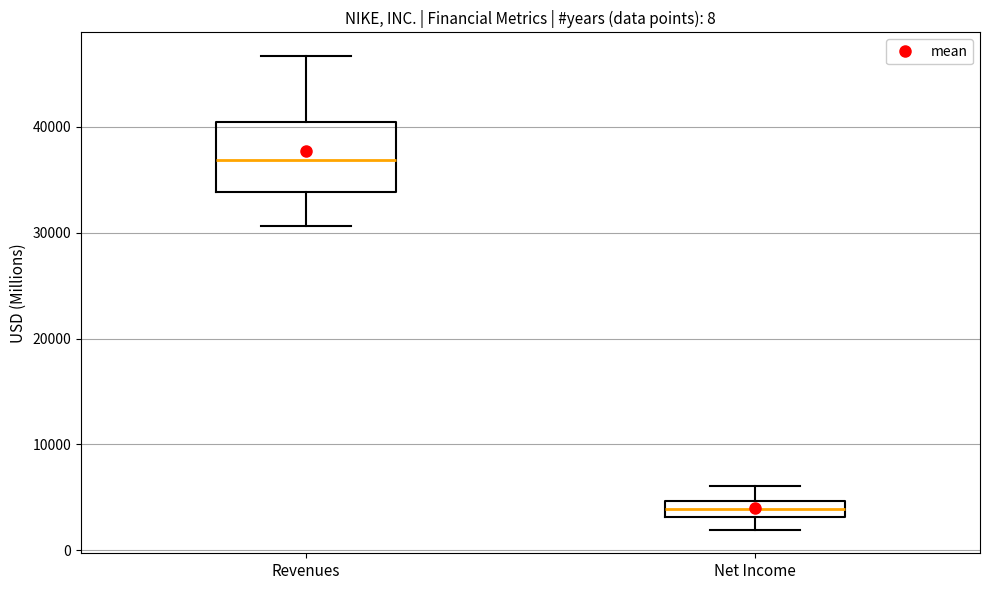

Which box is the tallest, from its lower edge to its upper edge?

Revenues